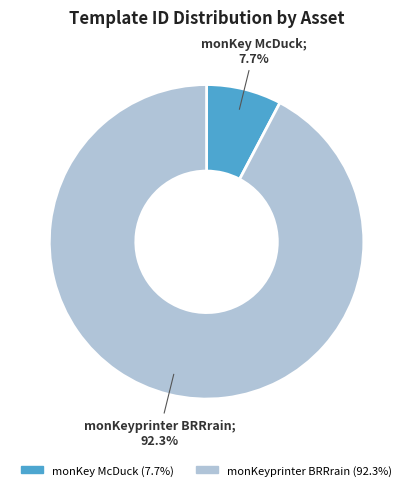

The monKey McDuck slice represents 15% of the pie. True or false?

False